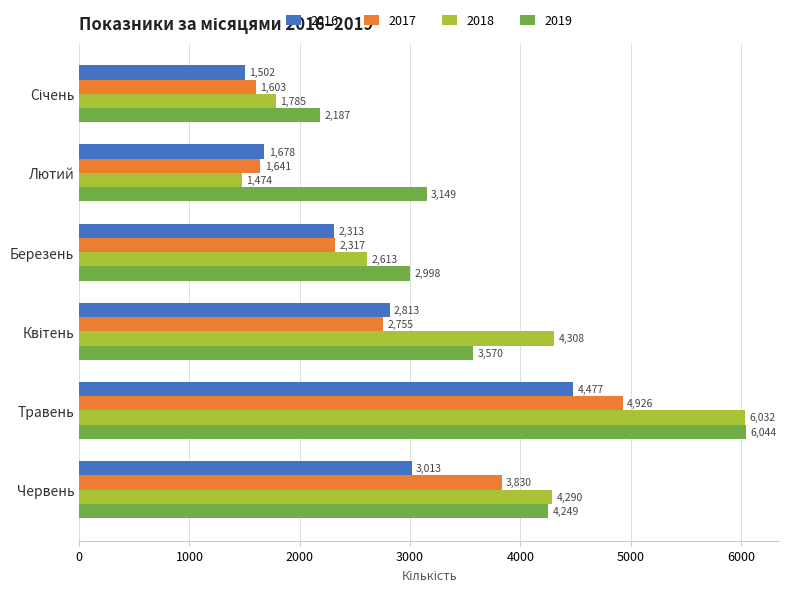

Which series changed the most between Березень and Травень?

2018